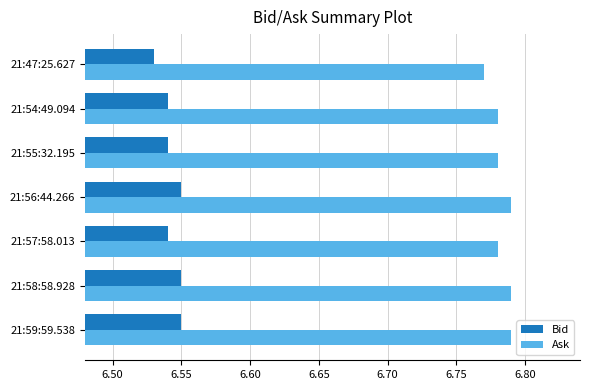

Where is Ask nearest to the value 6?

21:47:25.627